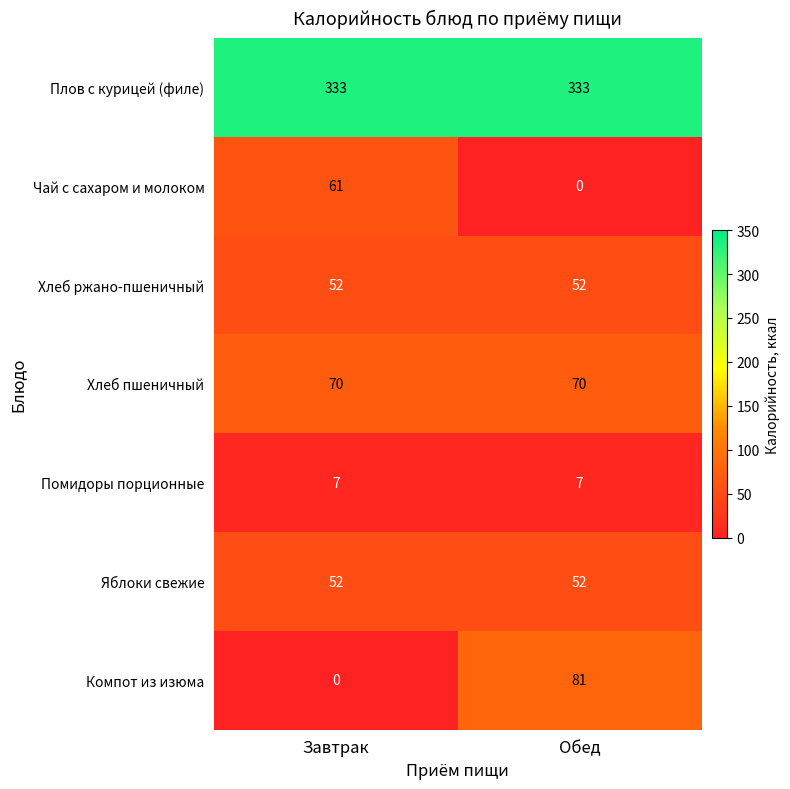

Reading right to left, extract all data points from this chart.

Плов с курицей (филе): 333	333
Чай с сахаром и молоком: 0	61
Хлеб ржано-пшеничный: 52	52
Хлеб пшеничный: 70	70
Помидоры порционные: 7	7
Яблоки свежие: 52	52
Компот из изюма: 81	0